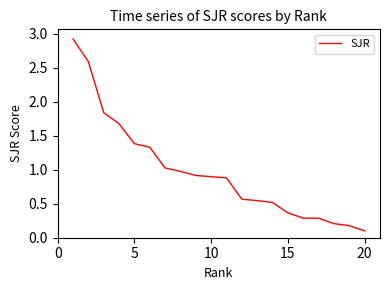

What is the difference between the maximum and minimum values?

2.8